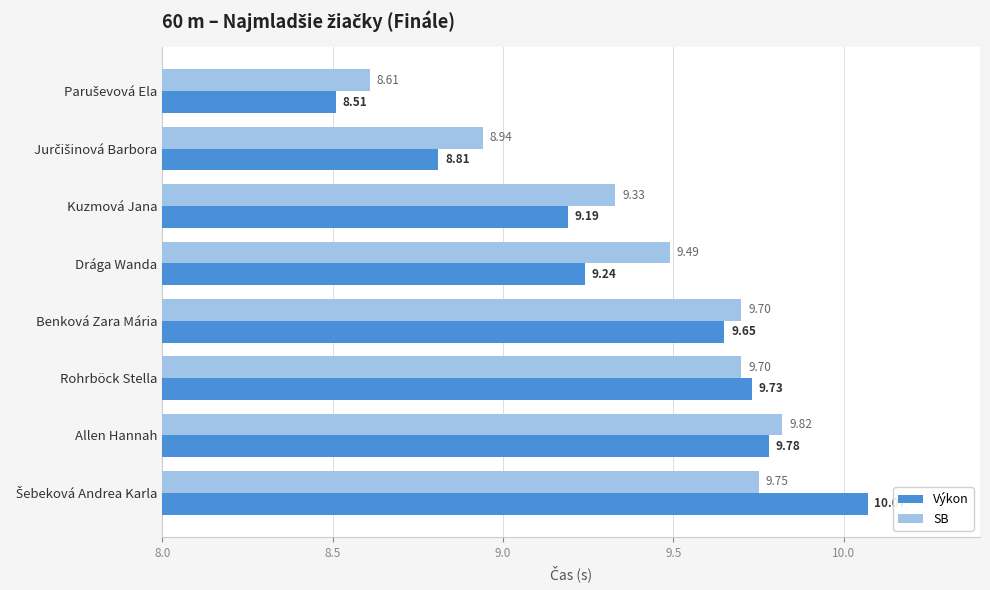

Between Benková Zara Mária and Rohrböck Stella, which series saw the biggest shift?

Výkon